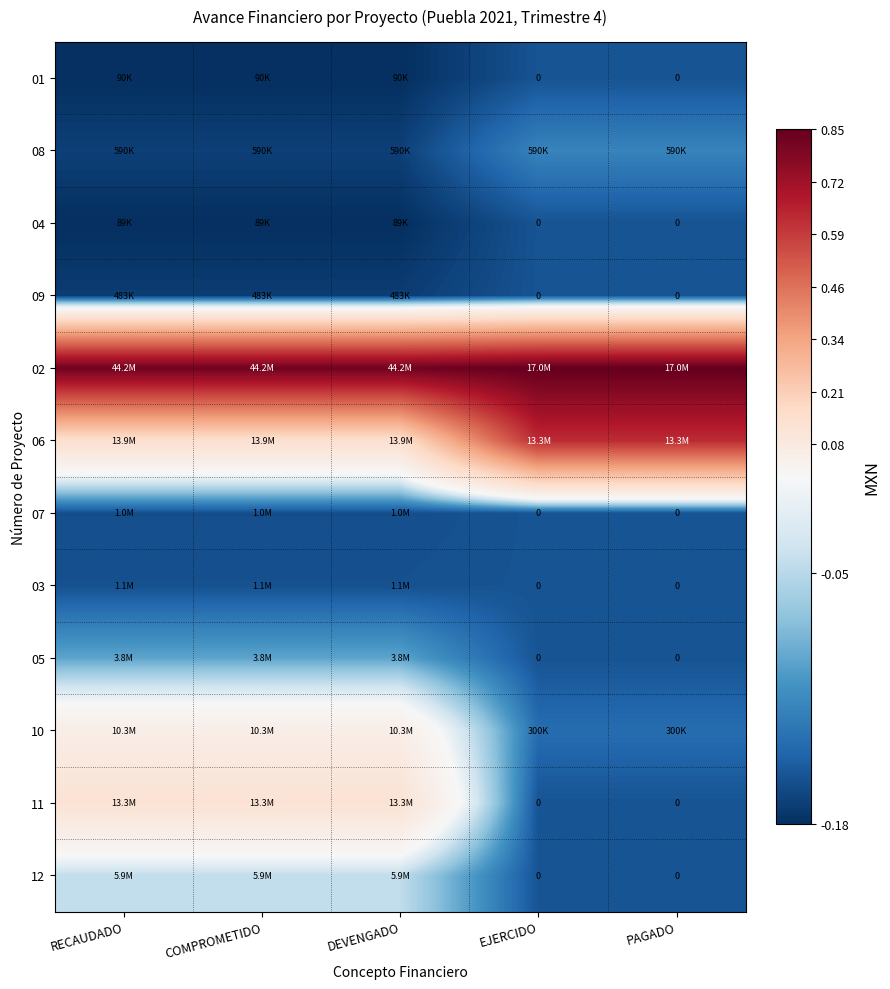

The 01 series shows -0.1 at COMPROMETIDO. True or false?

False